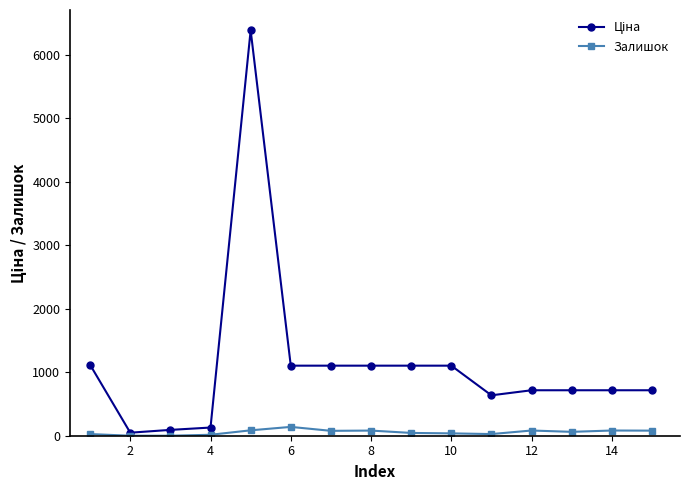

Does the chart display data point markers on the line(s)?

Yes